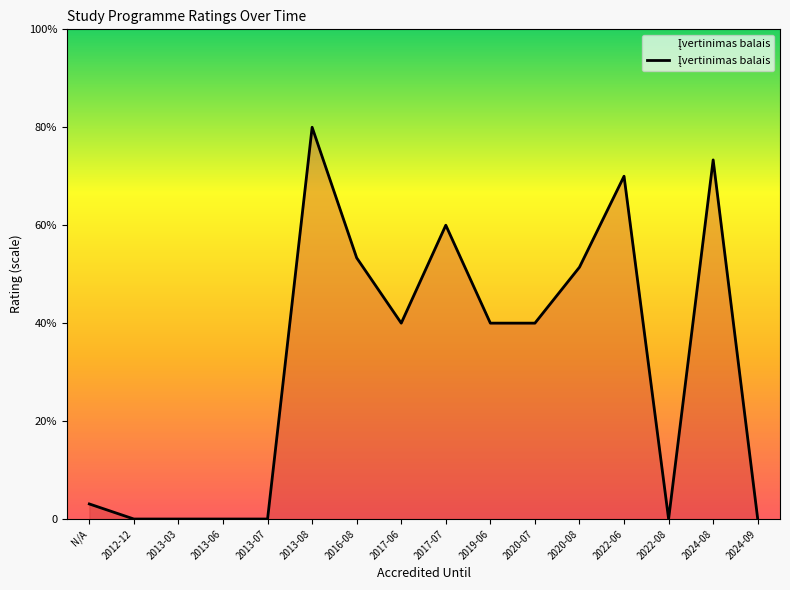

Is this an area chart (filled region under the line)?

Yes